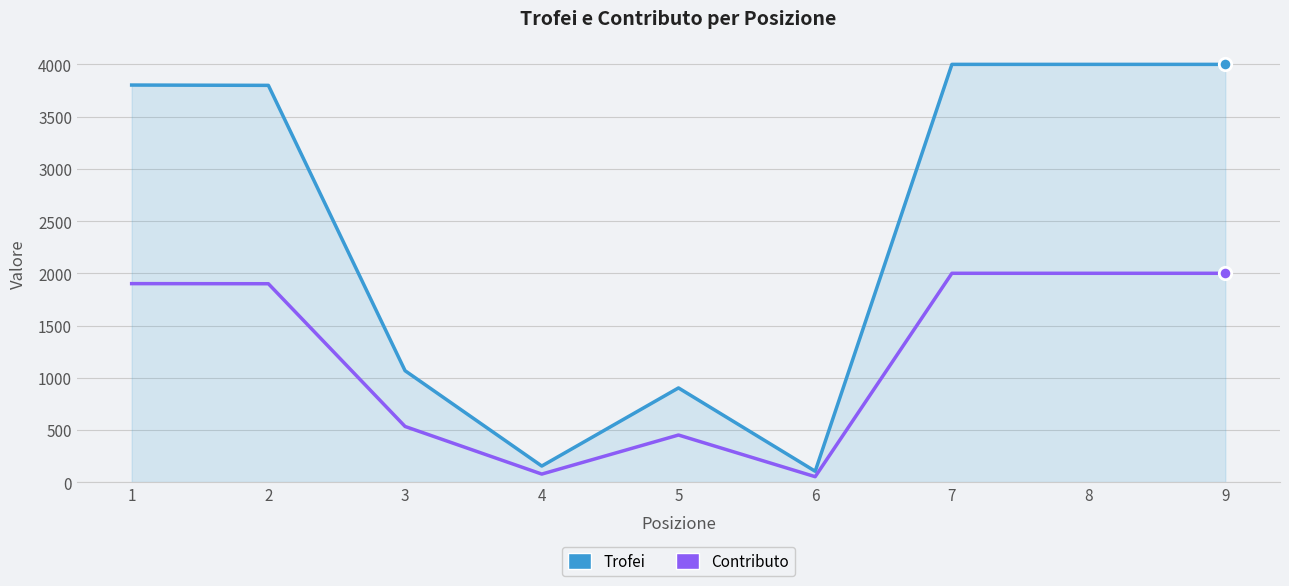

What are all the series names shown in the legend?

Trofei, Contributo